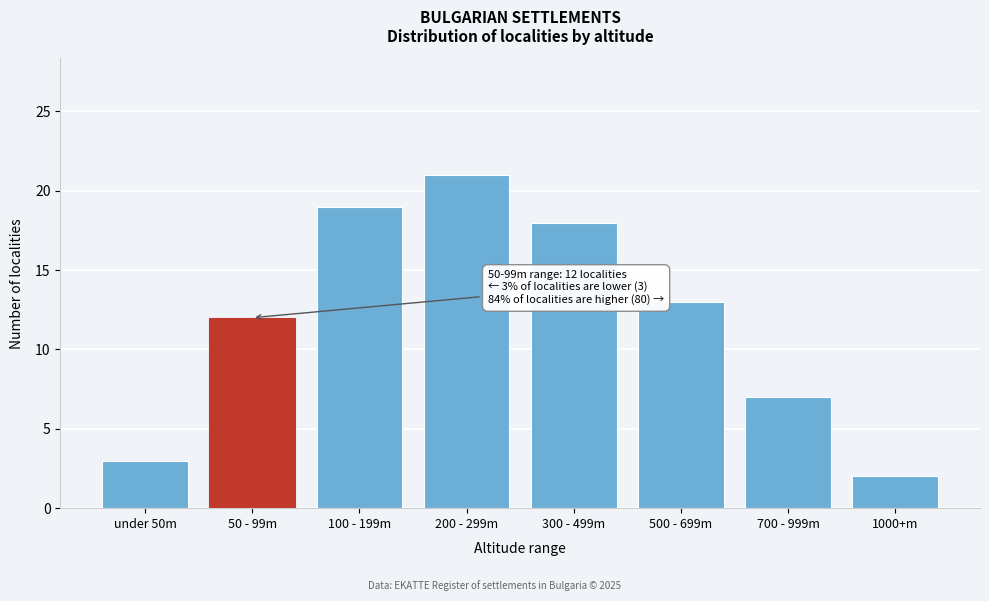

Reading left to right, list all the values displayed in this chart.

under 50m=3	50 - 99m=12	100 - 199m=19	200 - 299m=21	300 - 499m=18	500 - 699m=13	700 - 999m=7	1000+m=2